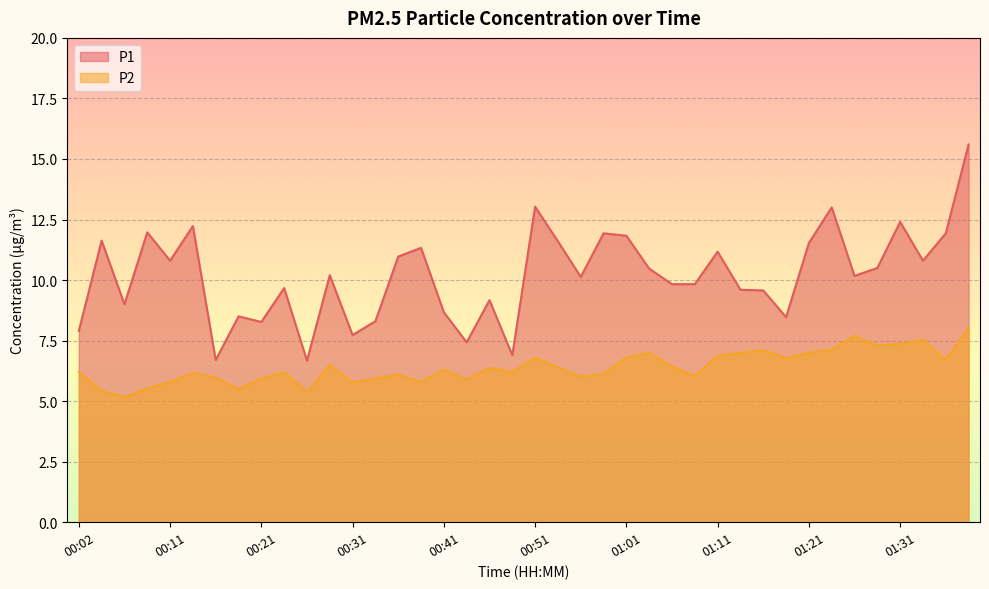

At which label does P2 reach its peak?

01:38